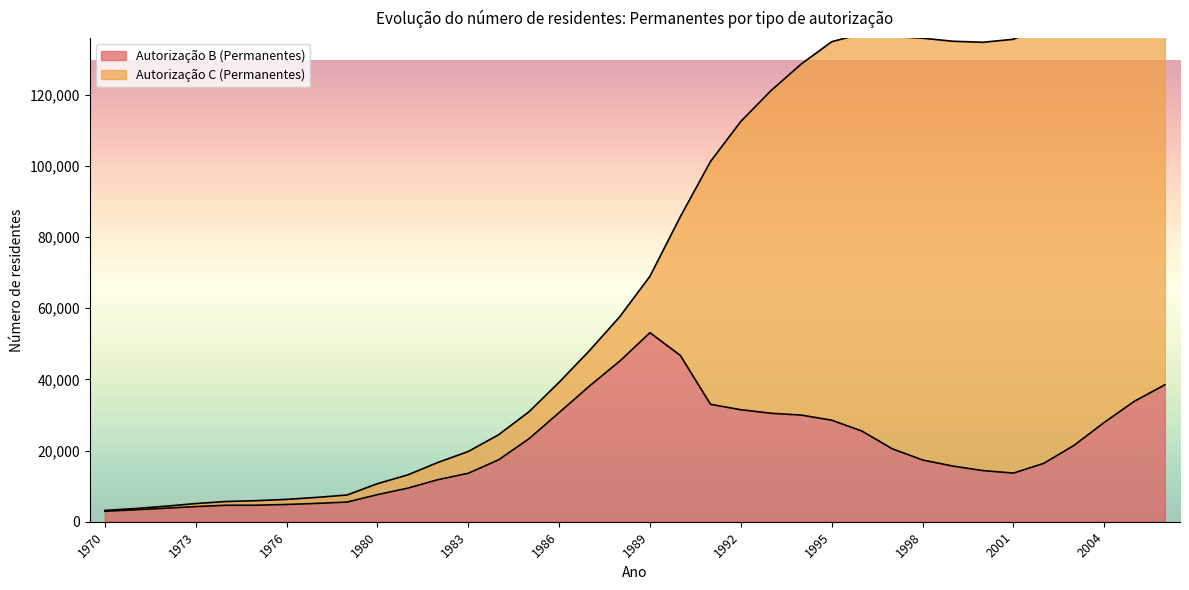

Does the chart have visible grid lines?

No